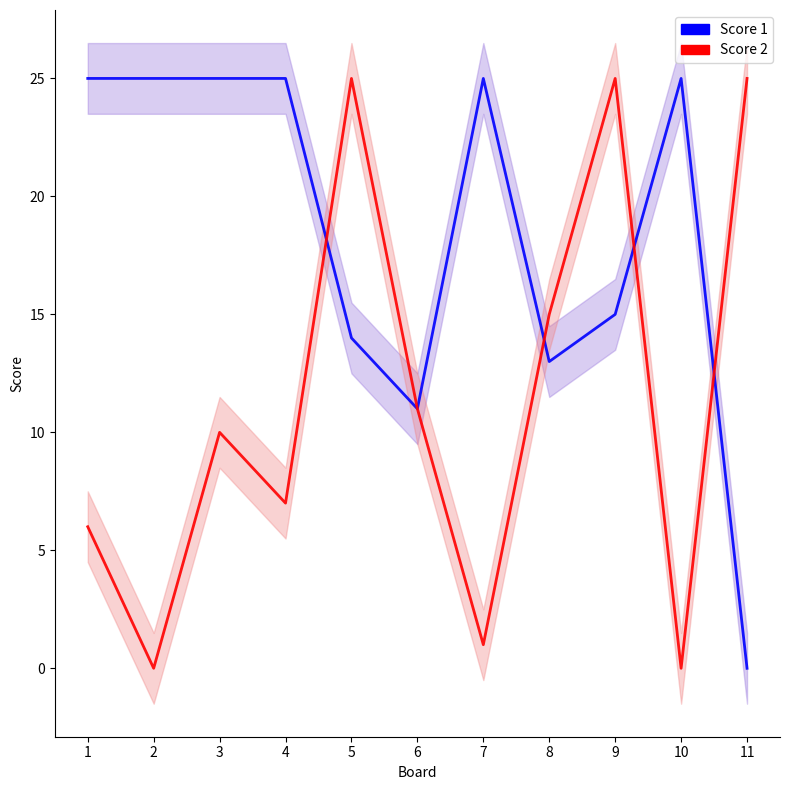

Which series has the widest spread of values?

Score 1 line